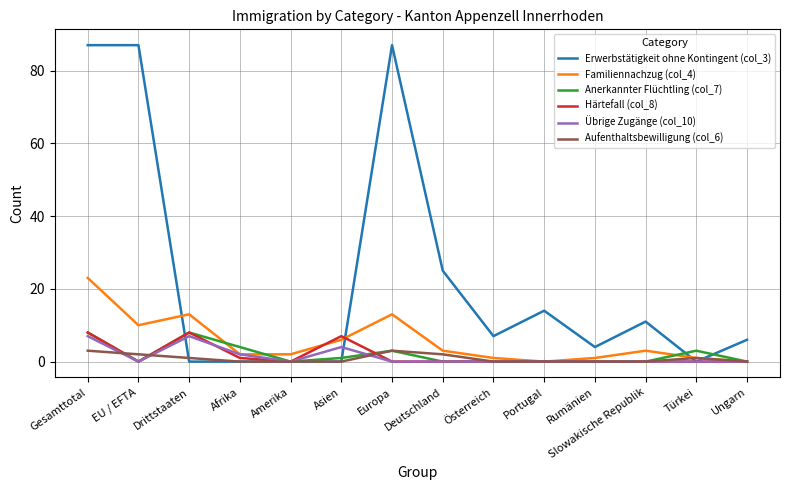

Which series has the largest total across all categories?

Erwerbstätigkeit ohne Kontingent (col_3)